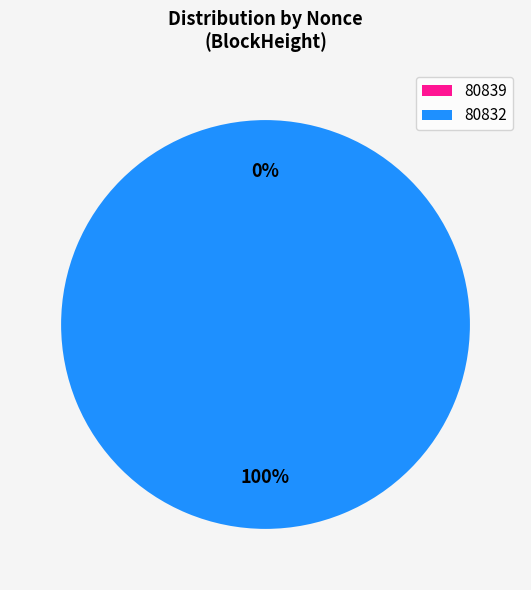

Which category has the biggest portion of the pie?

80832